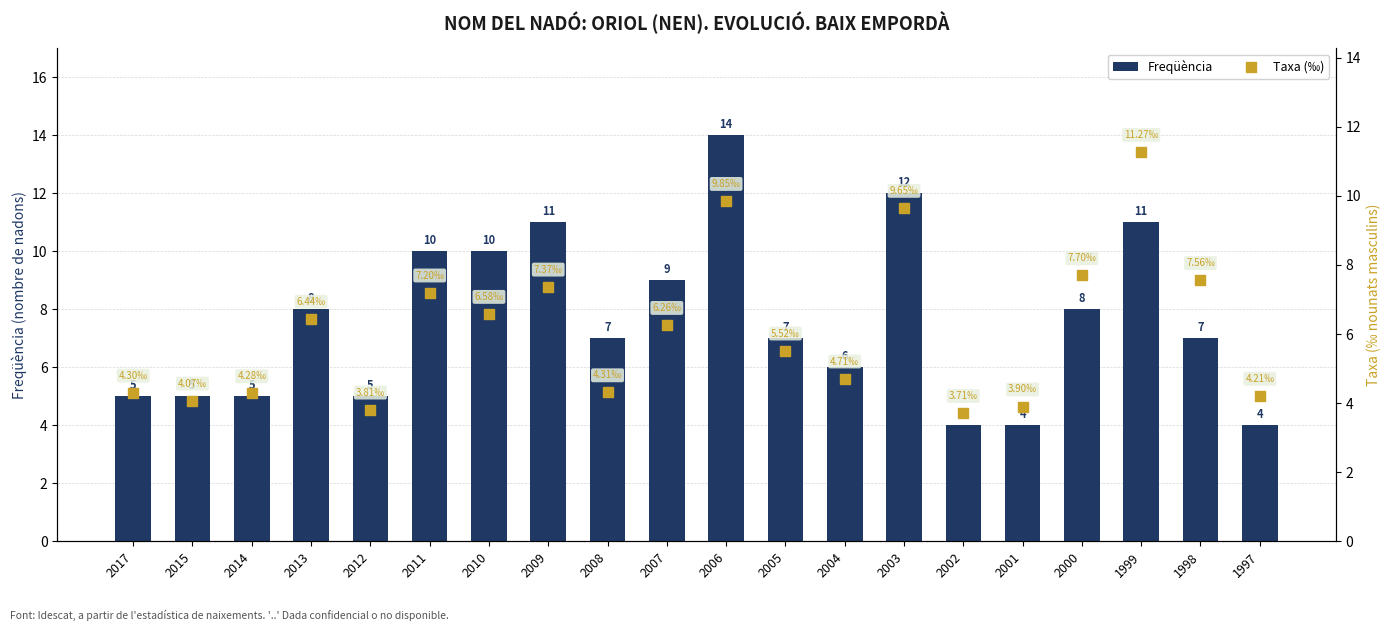

Which series has the widest spread of Y values?

Freqüència